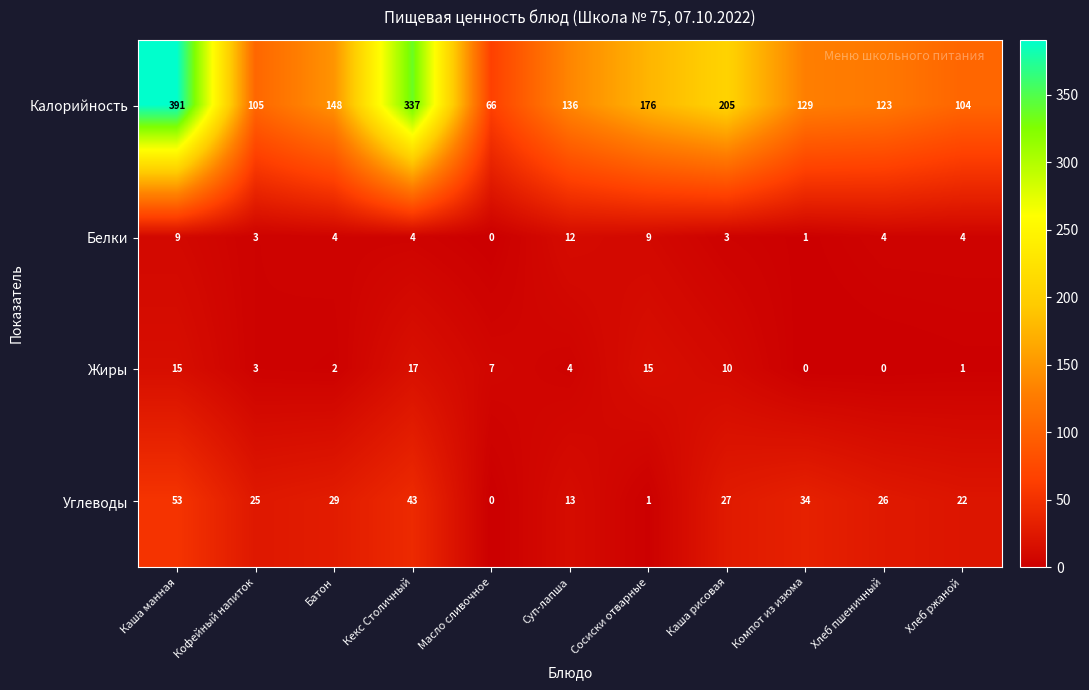

What is the spread (max minus min) of values at Каша рисовая?

202